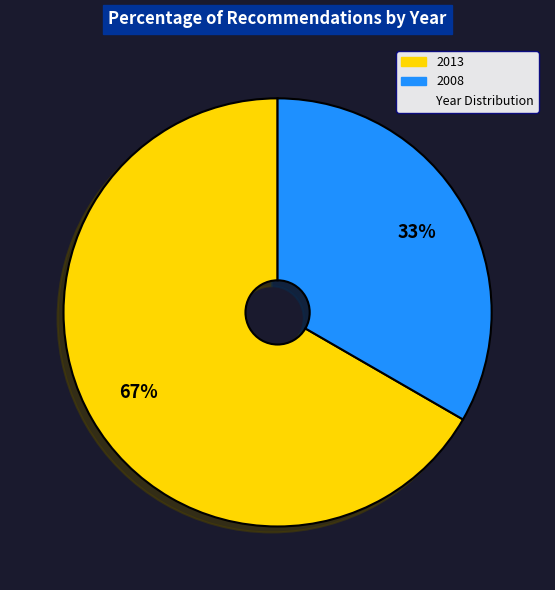

To the nearest percent, what is the average slice percentage?

50%